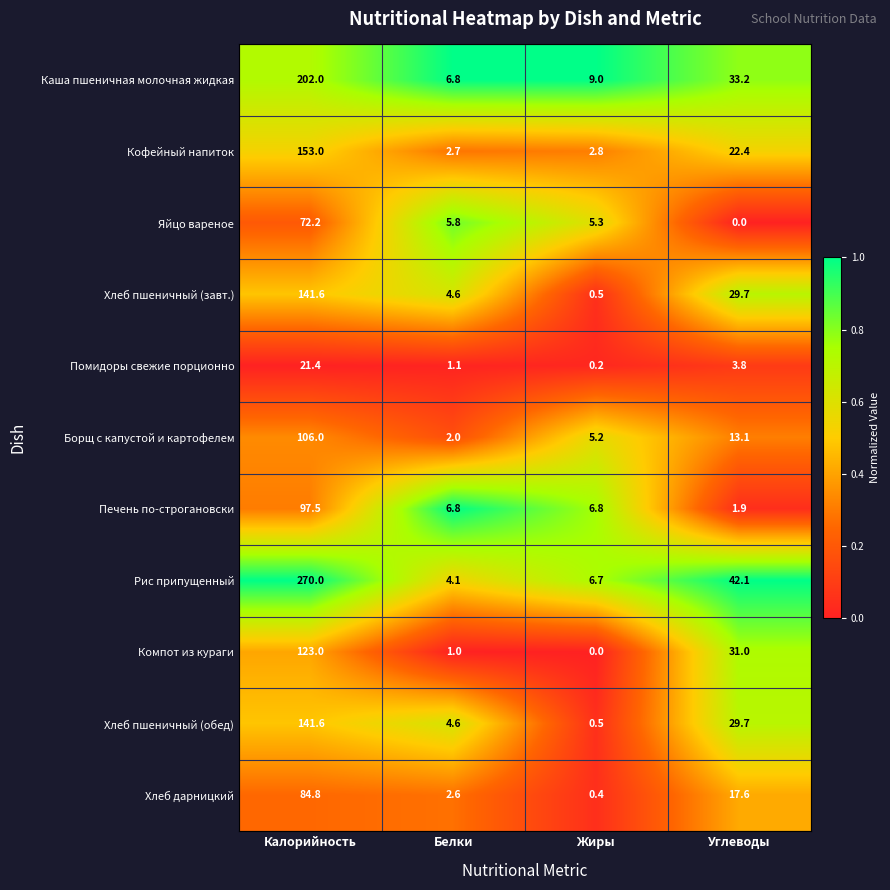

At how many categories does at least one series exceed 0?

4